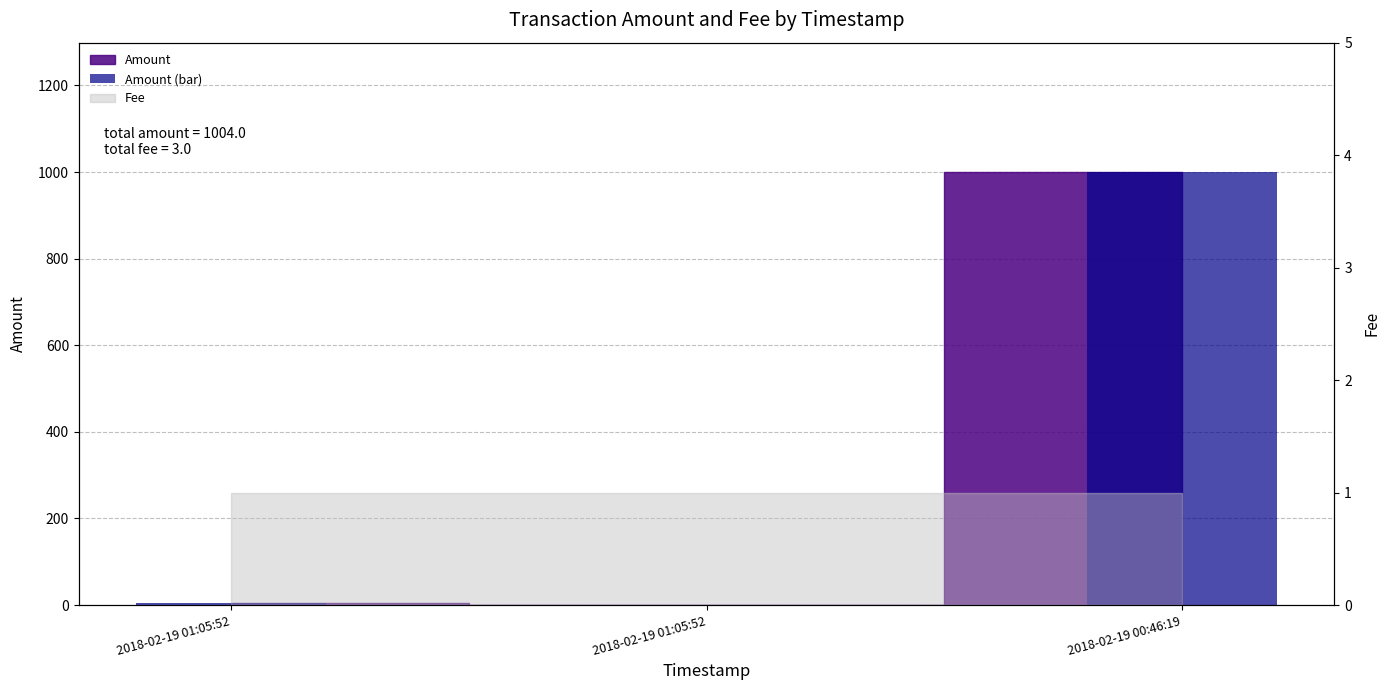

Between 2018-02-19 01:05:52 and 2018-02-19 00:46:19, which is larger?

2018-02-19 00:46:19